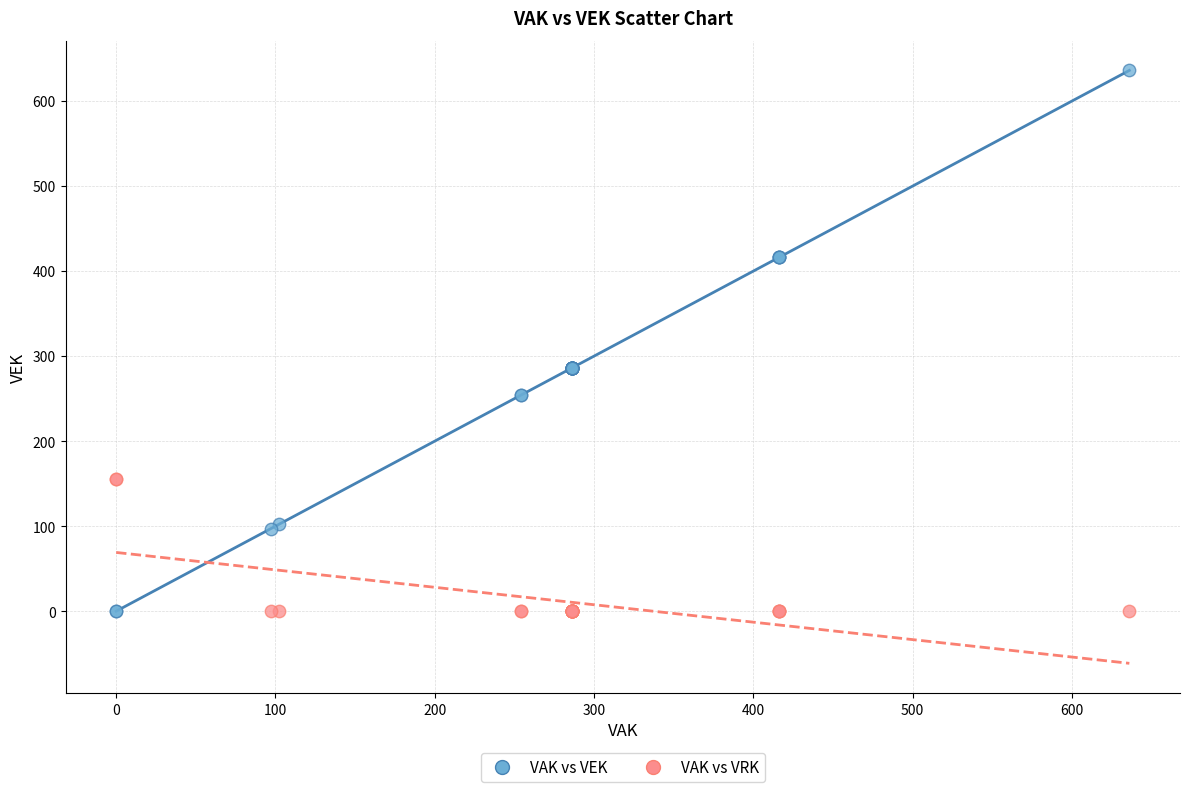

What is the X range (max minus min) for the scatter plot?

636